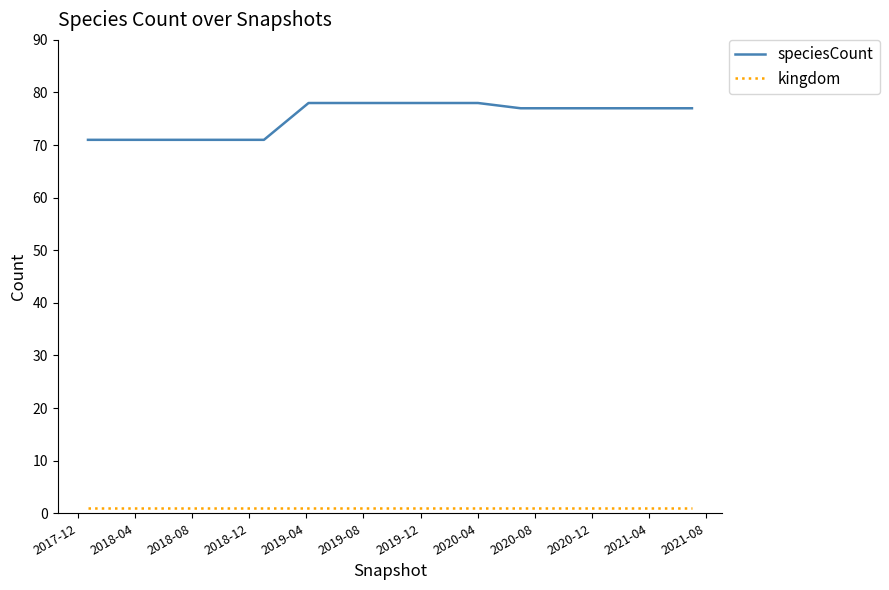

Count the number of data series in this chart.

2